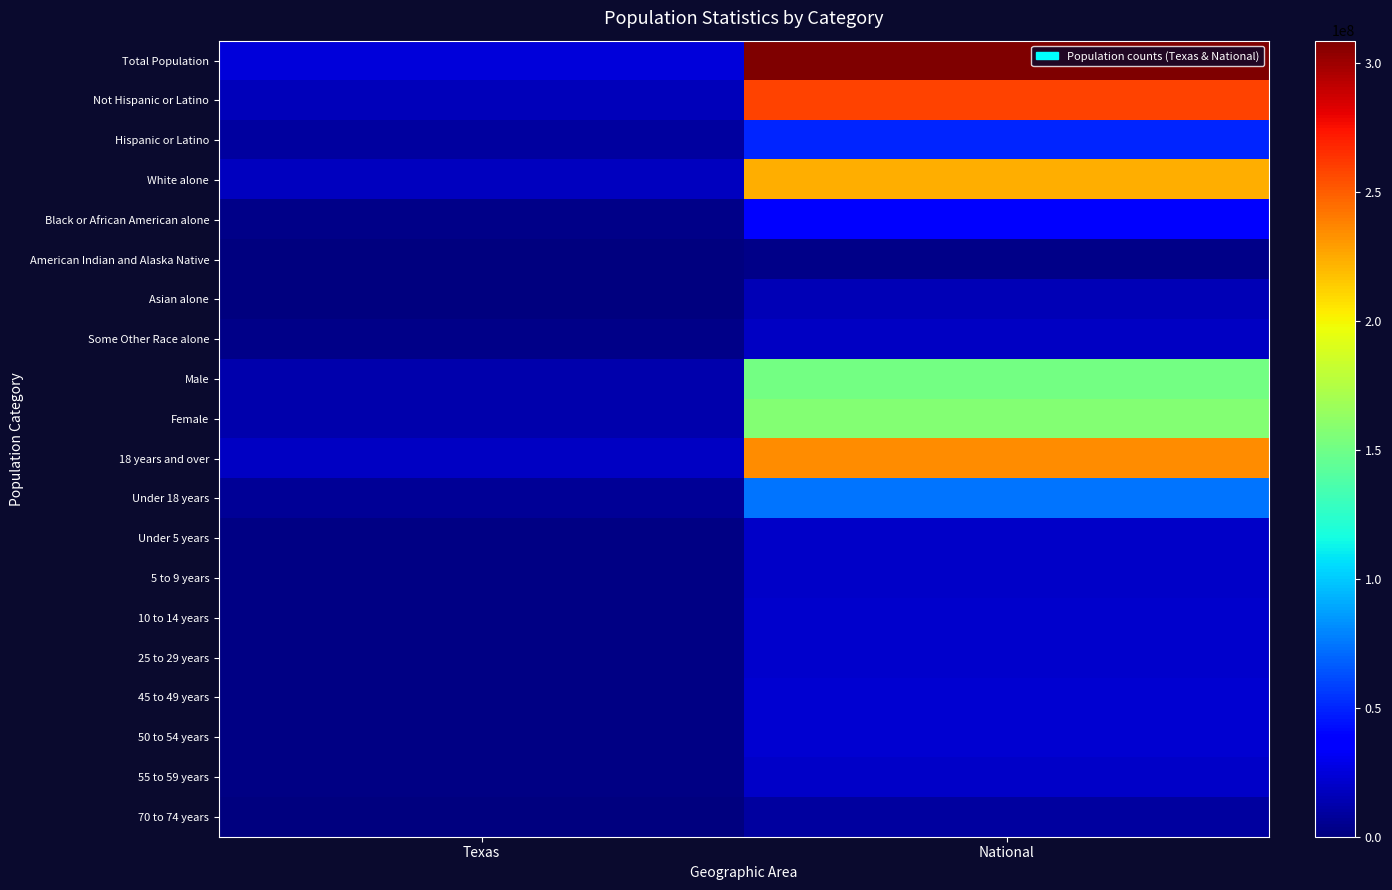

Between National and Texas, which is larger?

National